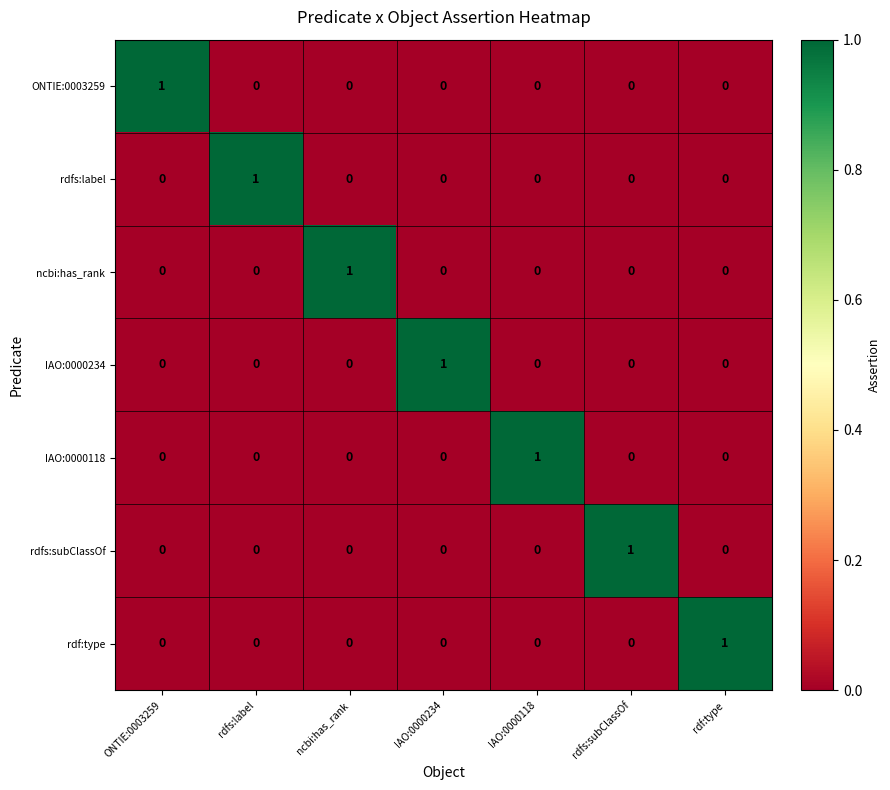

At how many categories does at least one series exceed 0?

7